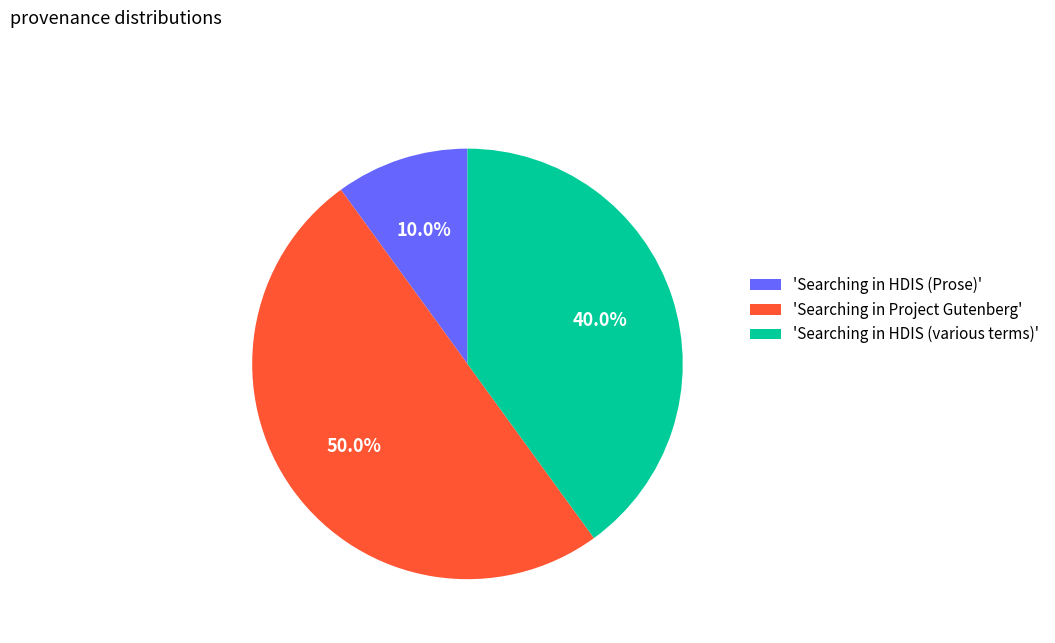

Is 'Searching in HDIS (Prose)' the majority of the pie?

No